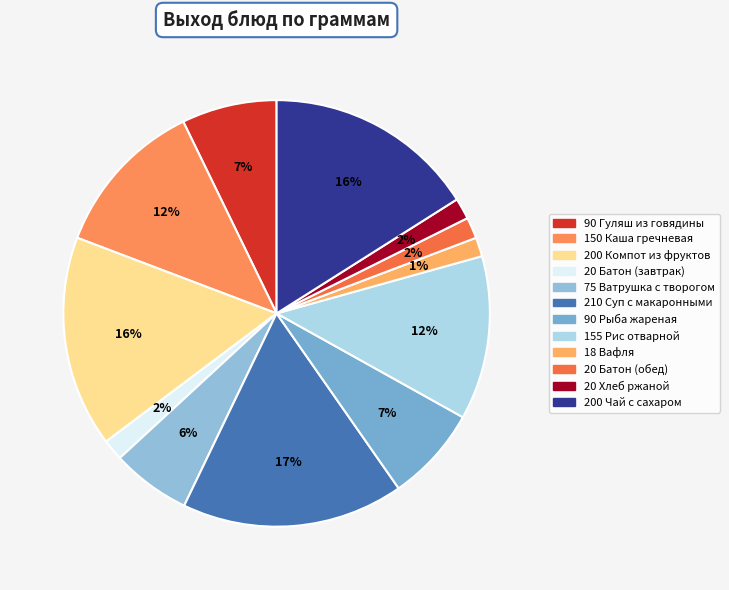

Rank the categories by value from highest to lowest.

Суп с макаронными, Компот из фруктов, Чай с сахаром, Рис отварной, Каша гречневая, Гуляш из говядины, Рыба жареная, Ватрушка с творогом, Батон (завтрак), Батон (обед), Хлеб ржаной, Вафля